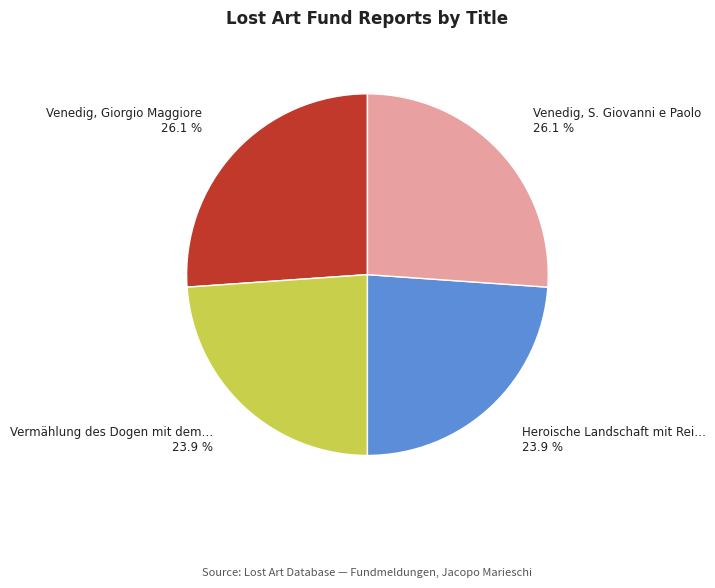

Count the number of slices in the pie.

4